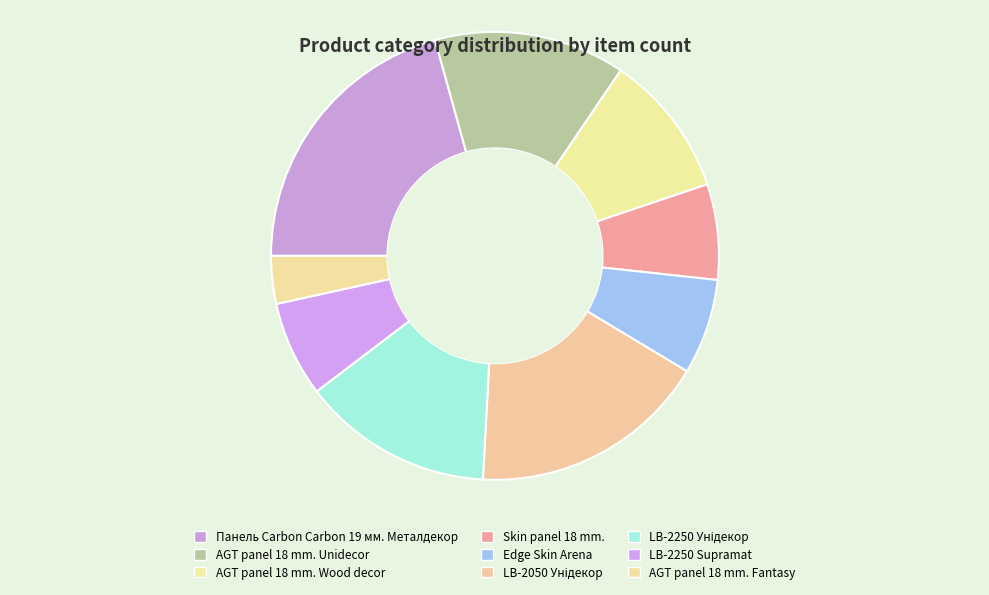

How many segments does this pie chart have?

9